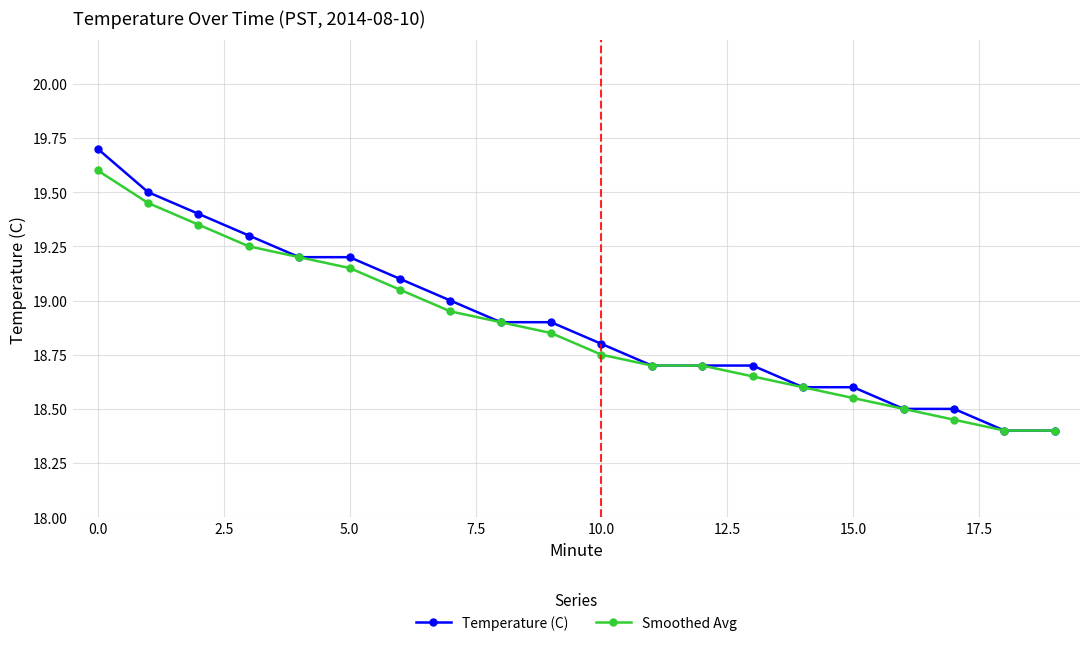

What is the sum of all Temperature (C) values?

378.1